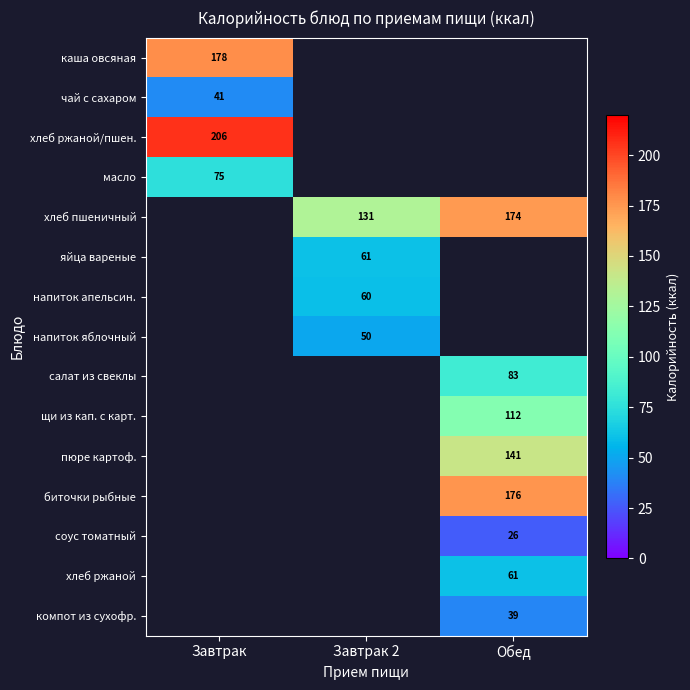

The value of напиток апельсин. at Завтрак 2 is 37. True or false?

False